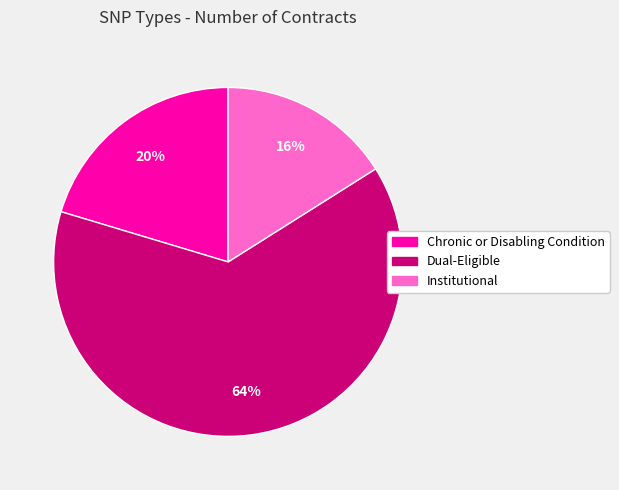

To the nearest percent, what is the average slice percentage?

33%